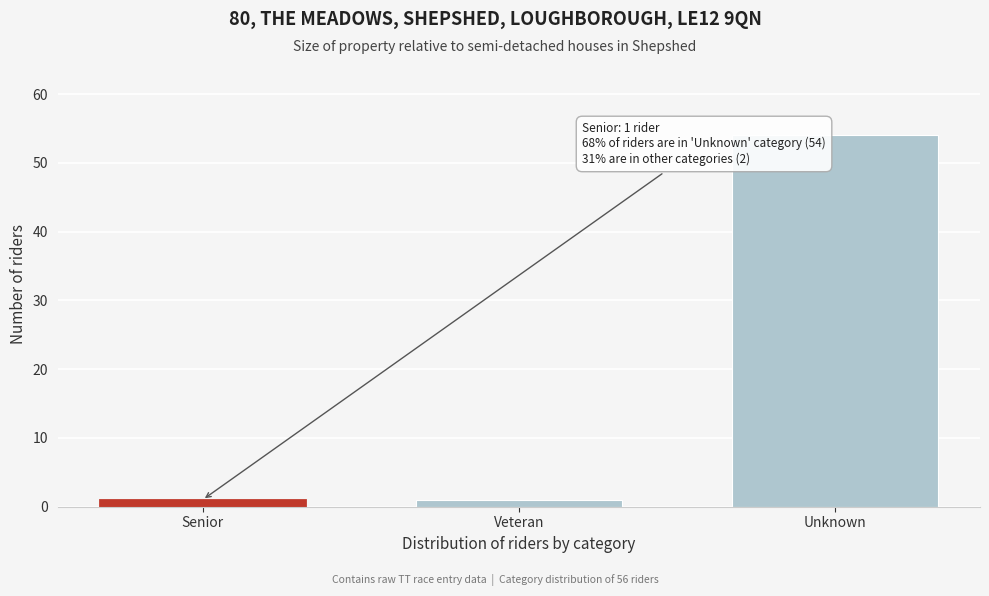

Reading right to left, what are all the values shown in this chart?

54	1	1